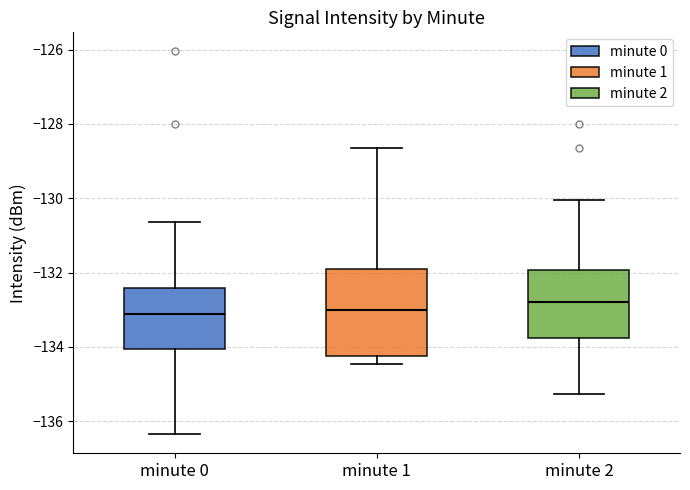

Which box is the tallest, from its lower edge to its upper edge?

minute 1